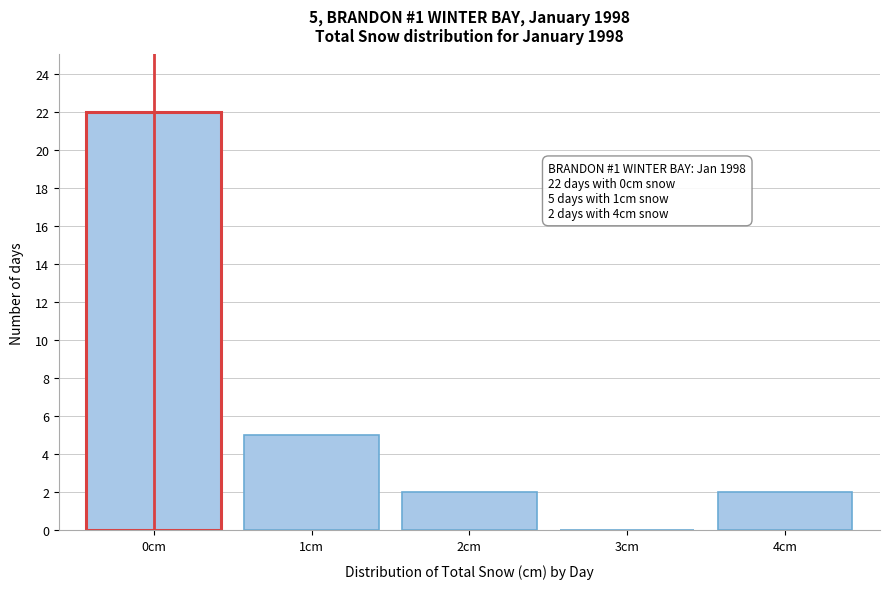

Reading left to right, what are all the values shown in this chart?

0cm=22	1cm=5	2cm=2	3cm=0	4cm=2